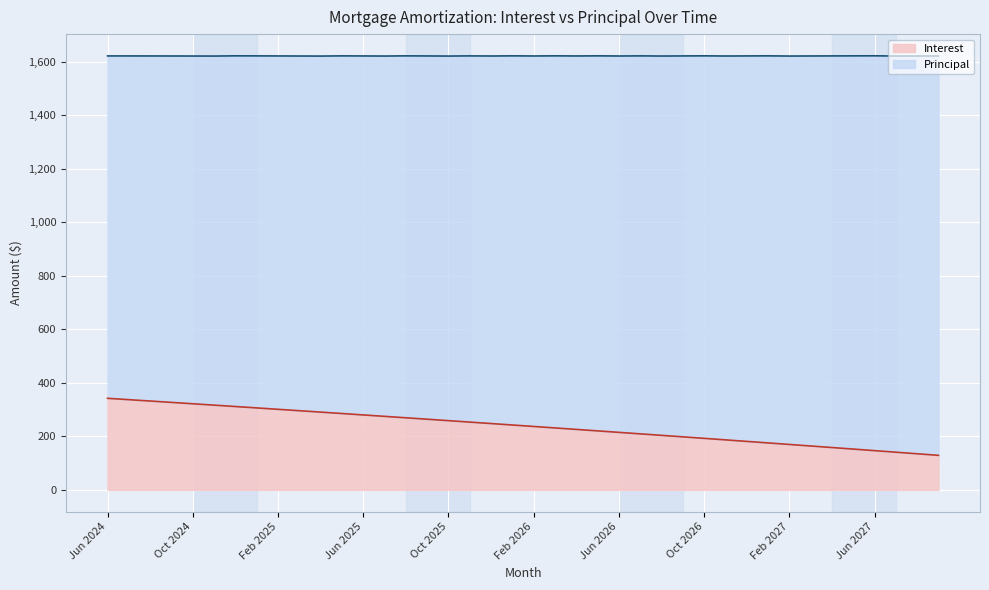

The value at Nov 2025 is 253.4. True or false?

True